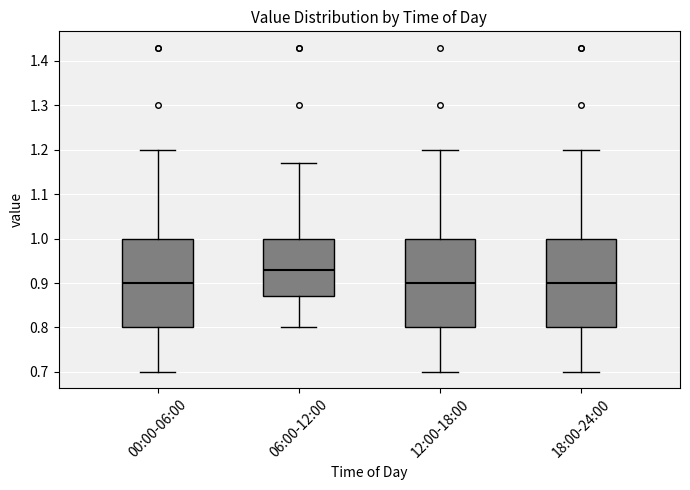

Where does the median line of the box for 12:00-18:00 sit on the y-axis? The values are not printed on the chart, so give them approximately, as read against the axis.

0.90